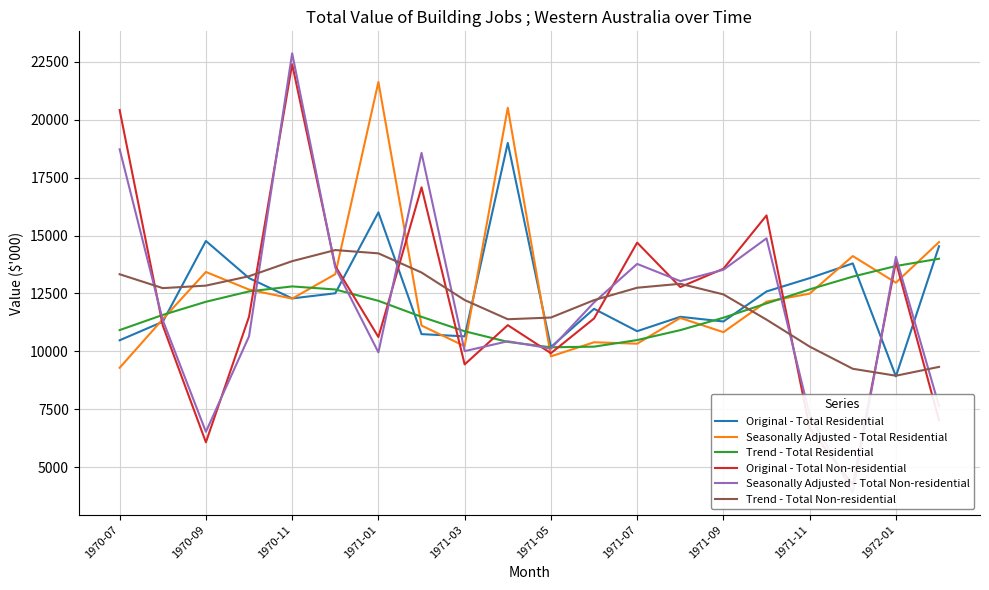

Which category has the lowest value in the Original - Total Residential series?

1972-01